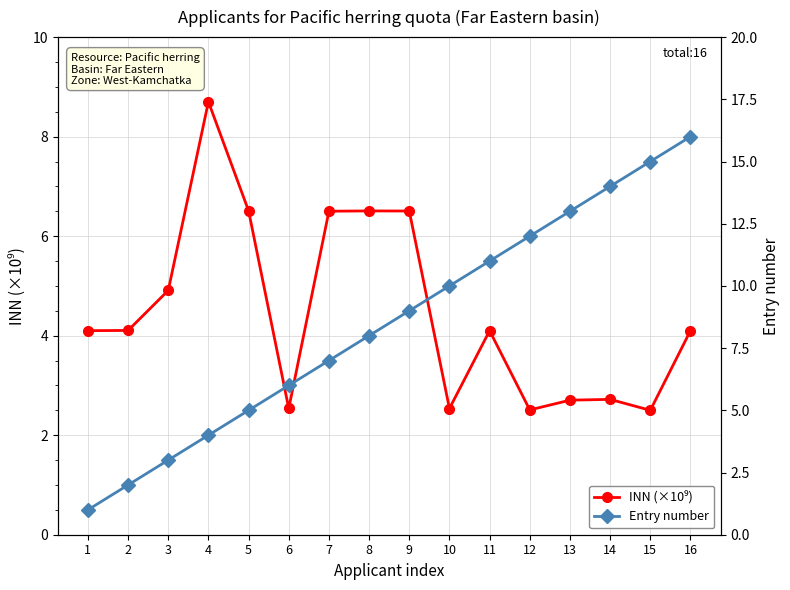

Rank the series at 7 from lowest to highest value.

INN (×10⁹), Entry number